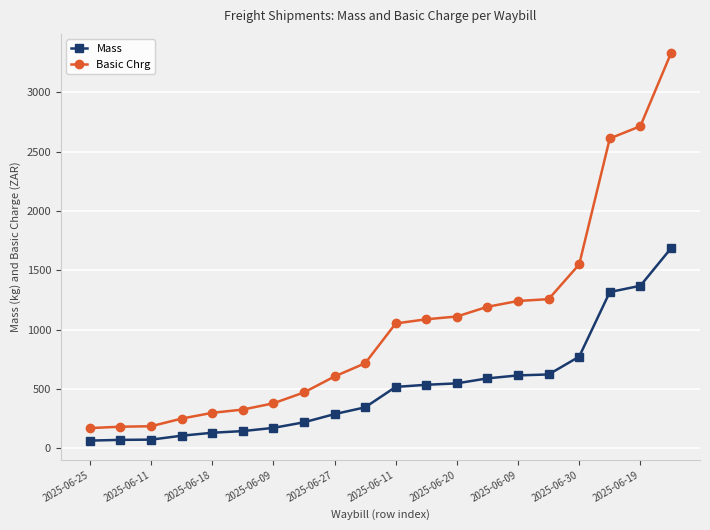

What is the difference between the second highest and minimum values in the Mass series?

1304.0